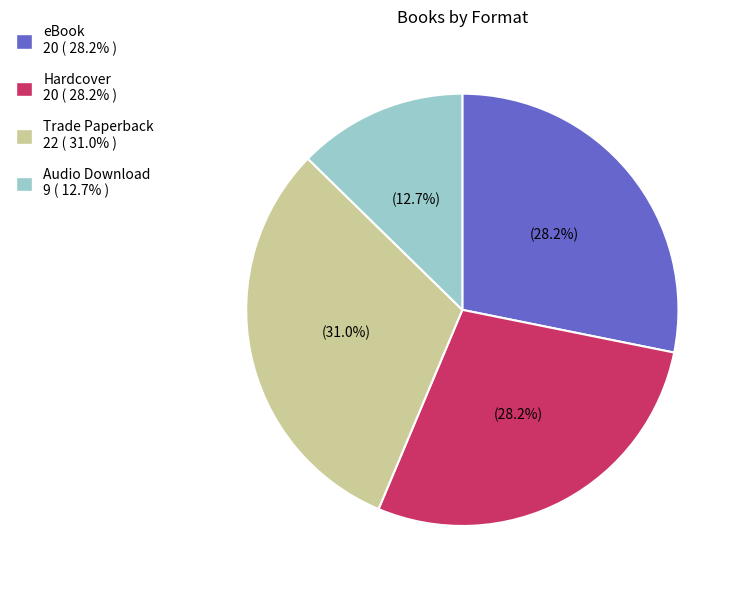

How much of the chart is everything except eBook?

71.8%